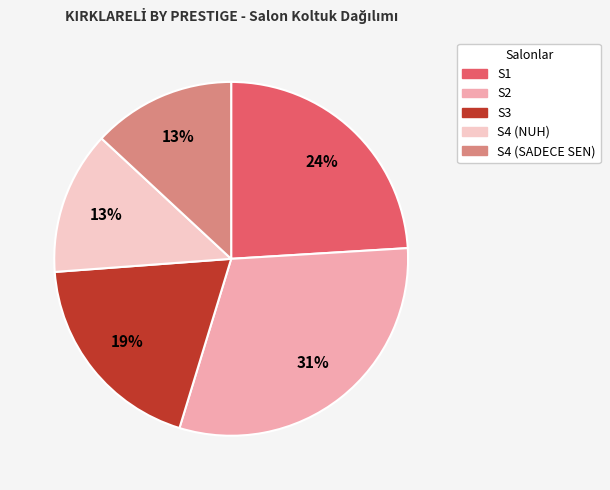

Do S4 (NUH) and S3 together represent more than half of the pie?

No